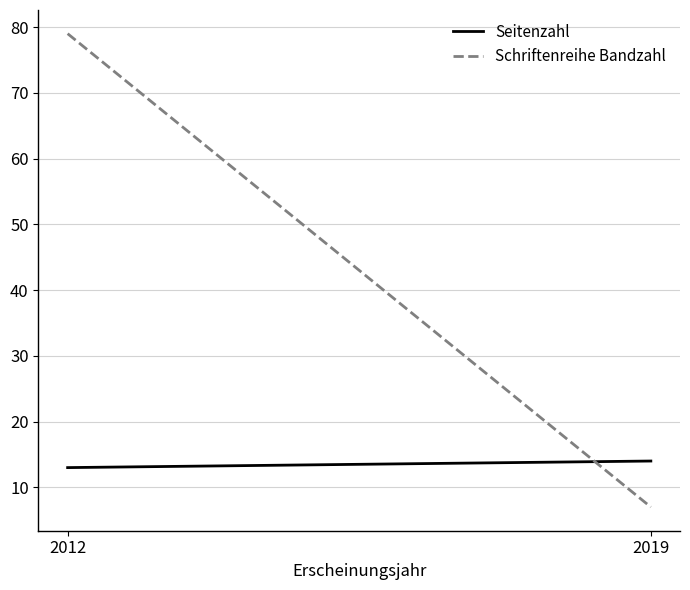

The Seitenzahl series shows 14 at 2019. True or false?

True